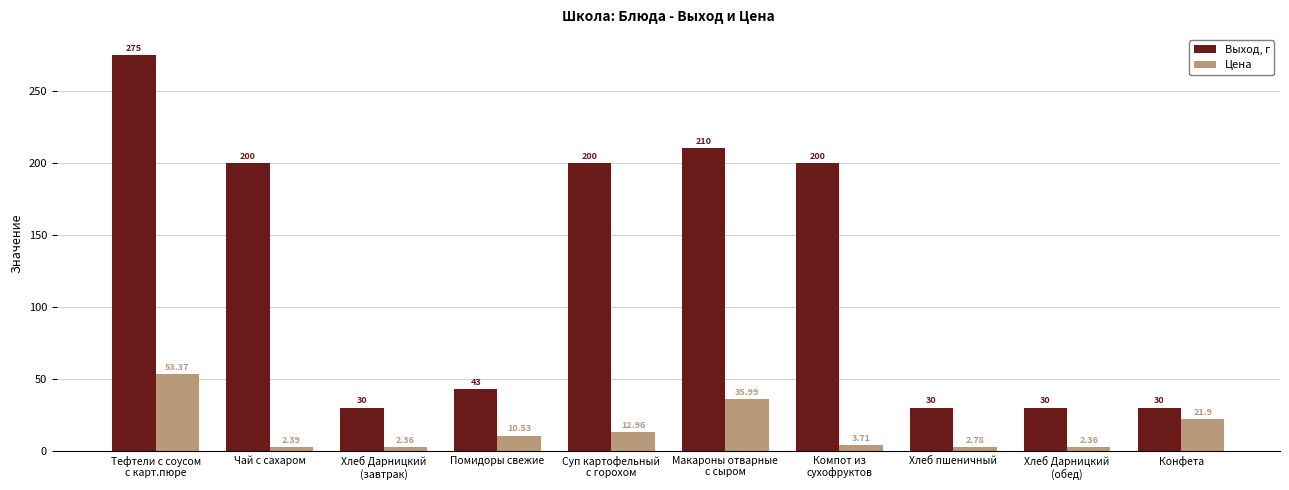

What is the difference between the maximum and minimum values in the Цена series?

51.0